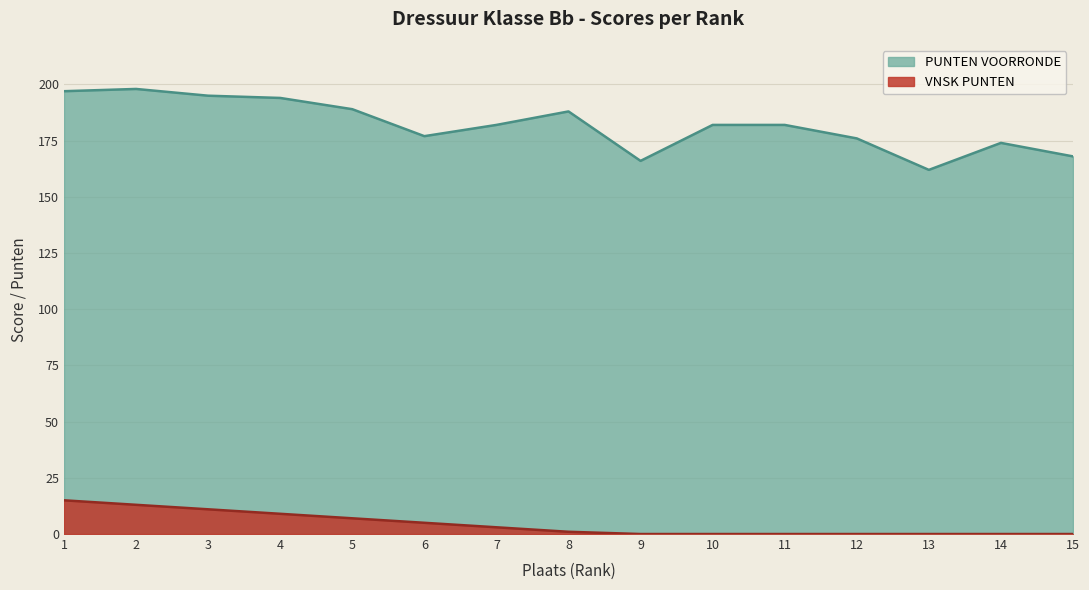

Reading left to right, list all the values displayed in this chart.

PUNTEN VOORRONDE: 1=197	2=198	3=195	4=194	5=189	6=177	7=182	8=188	9=166	10=182	11=182	12=176	13=162	14=174	15=168
VNSK PUNTEN: 1=15	2=13	3=11	4=9	5=7	6=5	7=3	8=1	9=0	10=0	11=0	12=0	13=0	14=0	15=0